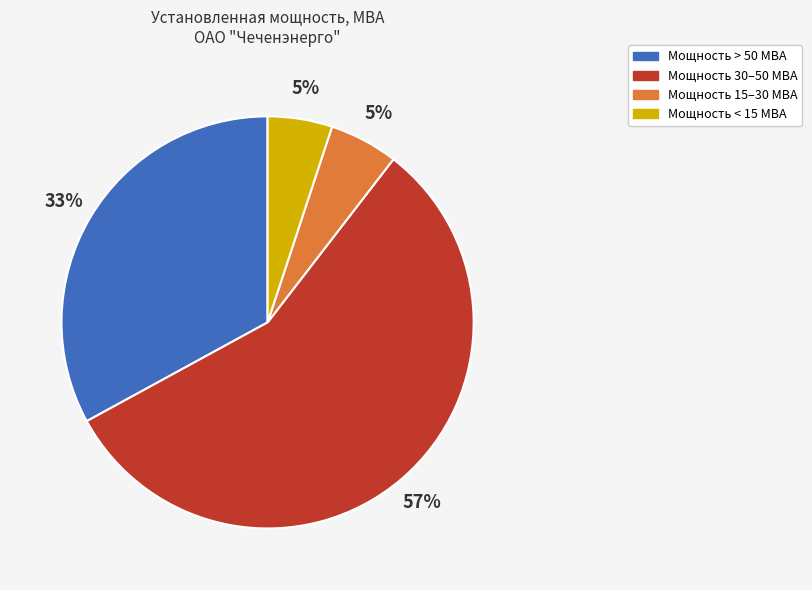

Count the number of slices in the pie.

4